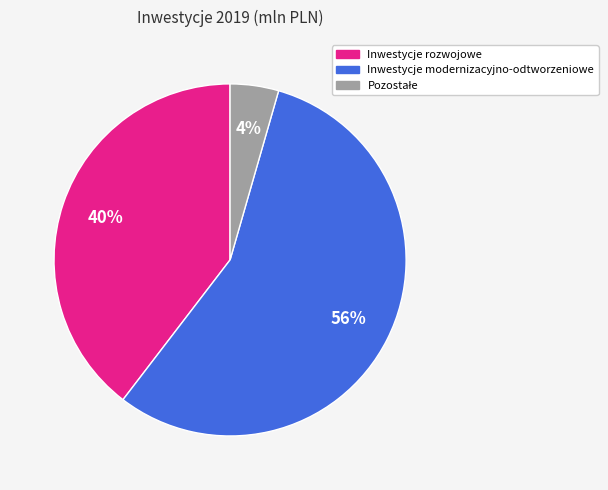

The Inwestycje modernizacyjno-odtworzeniowe slice represents 70% of the pie. True or false?

False